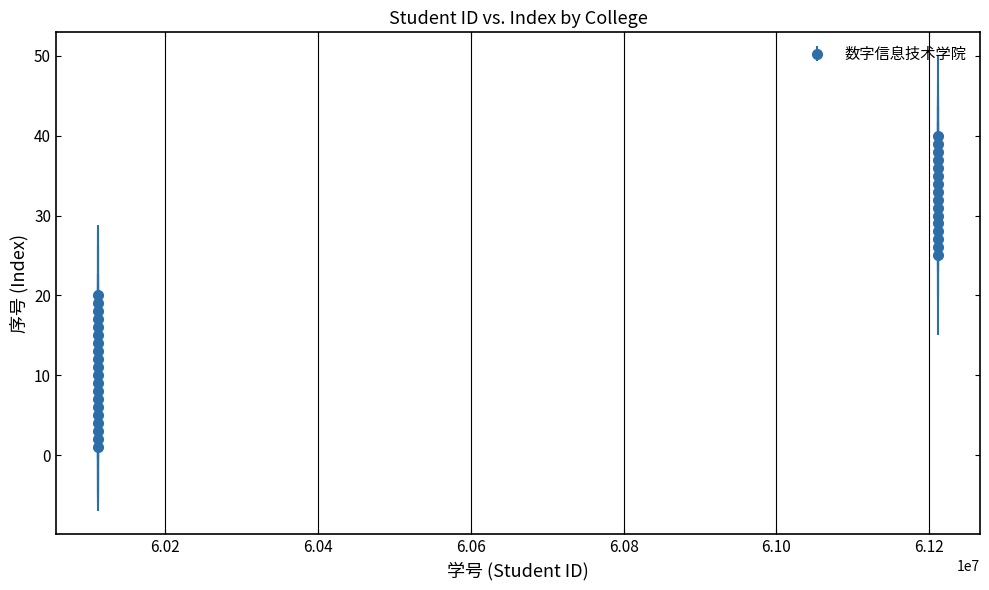

What is the sum of all values?

730